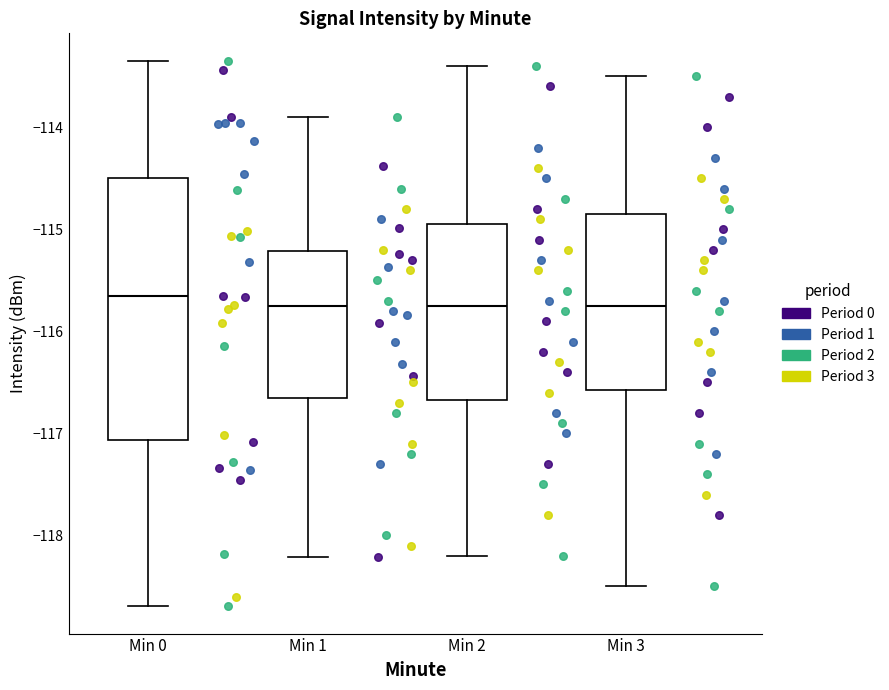

Reading left to right, transcribe this box plot: for each box, give where its median line is, the range the box spans, and where its two whiskers end, as read against the y-axis. The values are not printed on the chart, so give them approximately, as read against the axis.

Min 0: median -115.7, box -117.1 to -114.5, whiskers -118.7 to -113.3
Min 1: median -115.7, box -116.6 to -115.2, whiskers -118.2 to -113.9
Min 2: median -115.7, box -116.7 to -114.9, whiskers -118.2 to -113.4
Min 3: median -115.7, box -116.6 to -114.8, whiskers -118.5 to -113.5